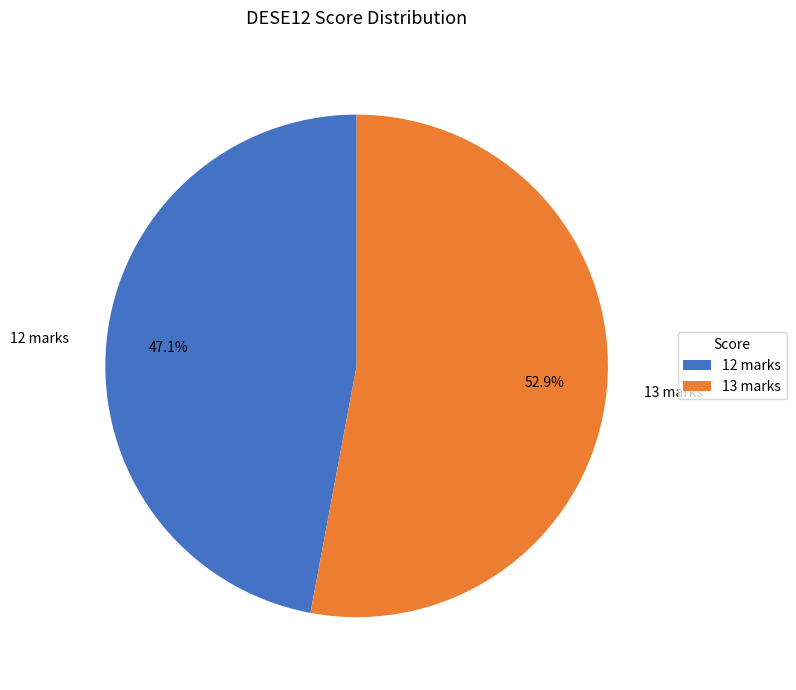

Which slice is the smallest?

12 marks